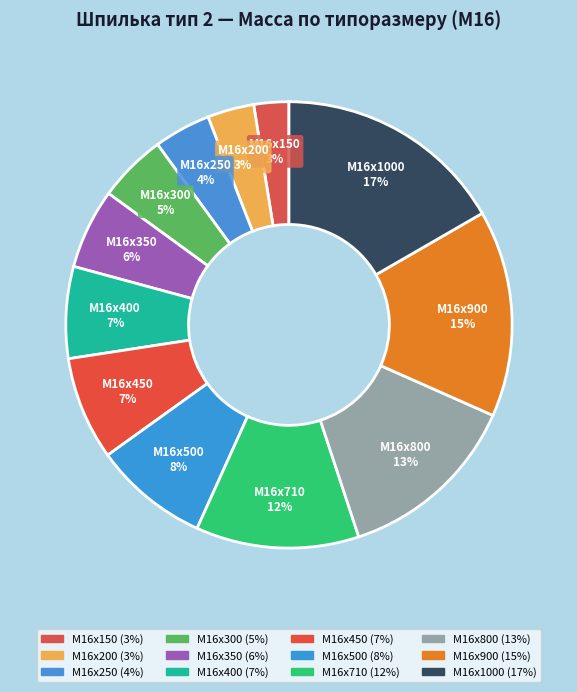

What percentage is the М16x250 slice, to the nearest percent?

4%